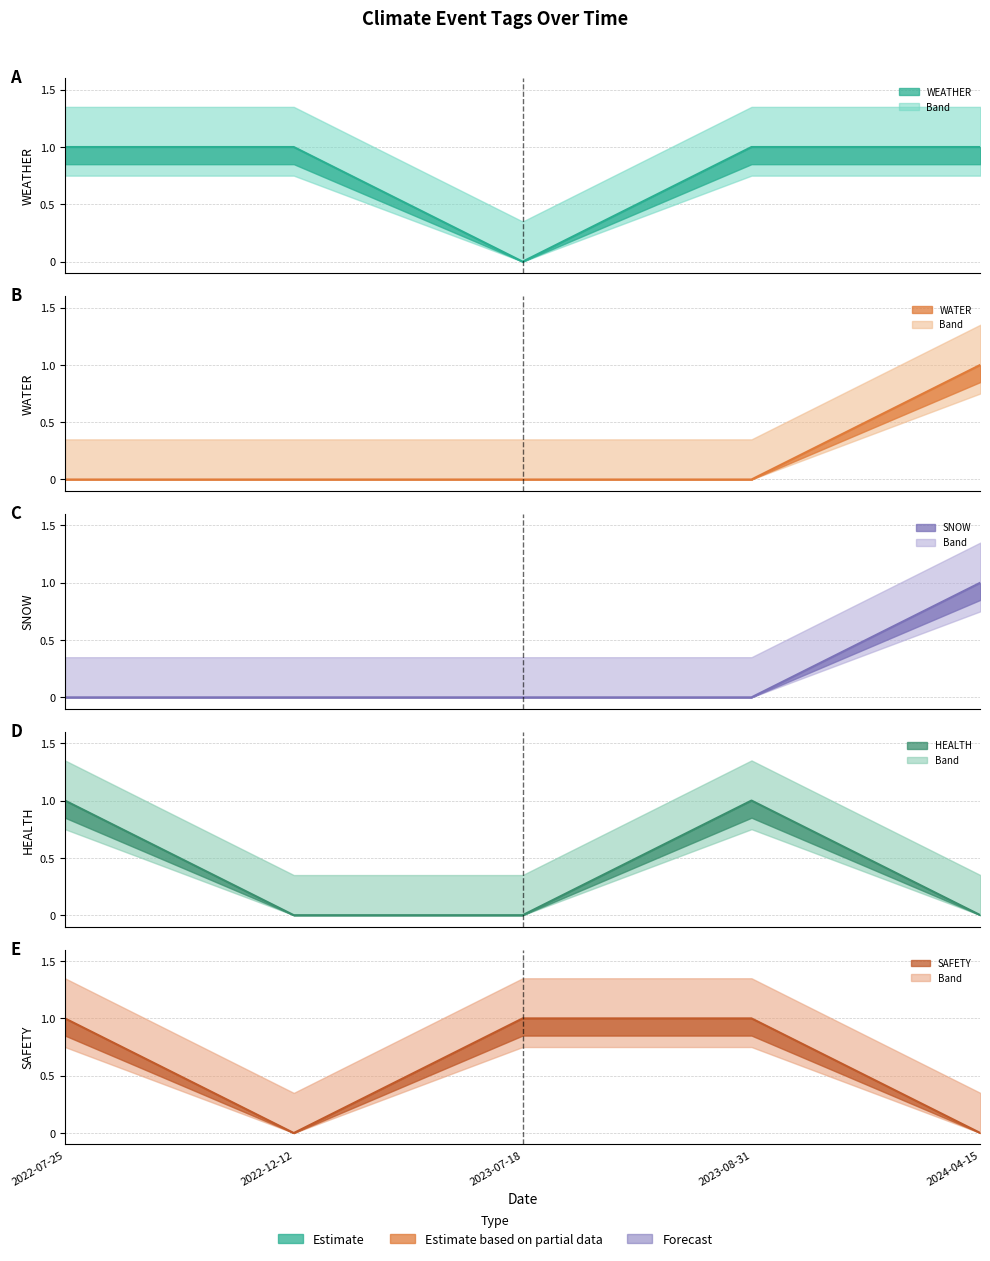

Reading left to right, transcribe all the data shown in this chart.

WEATHER: 2023-07-18=0	2022-07-25=1	2024-04-15=1	2023-08-31=1	2022-12-12=1
WATER: 2023-07-18=0	2022-07-25=0	2024-04-15=1	2023-08-31=0	2022-12-12=0
SNOW: 2023-07-18=0	2022-07-25=0	2024-04-15=1	2023-08-31=0	2022-12-12=0
HEALTH: 2023-07-18=0	2022-07-25=1	2024-04-15=0	2023-08-31=1	2022-12-12=0
SAFETY: 2023-07-18=1	2022-07-25=1	2024-04-15=0	2023-08-31=1	2022-12-12=0